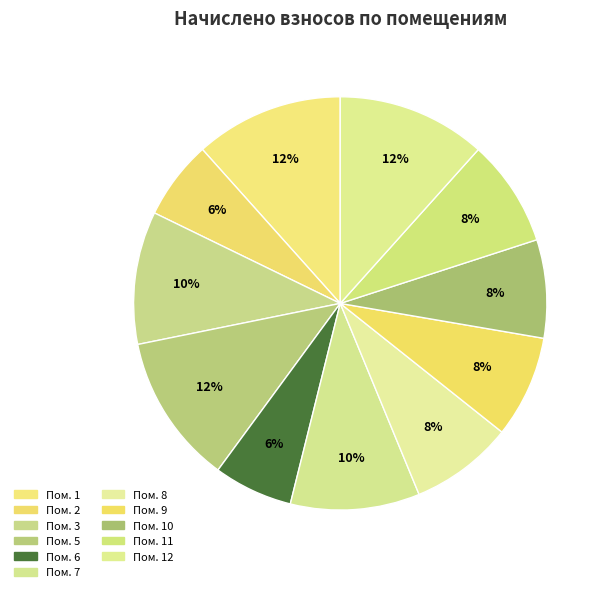

How many slices are in this pie chart?

11